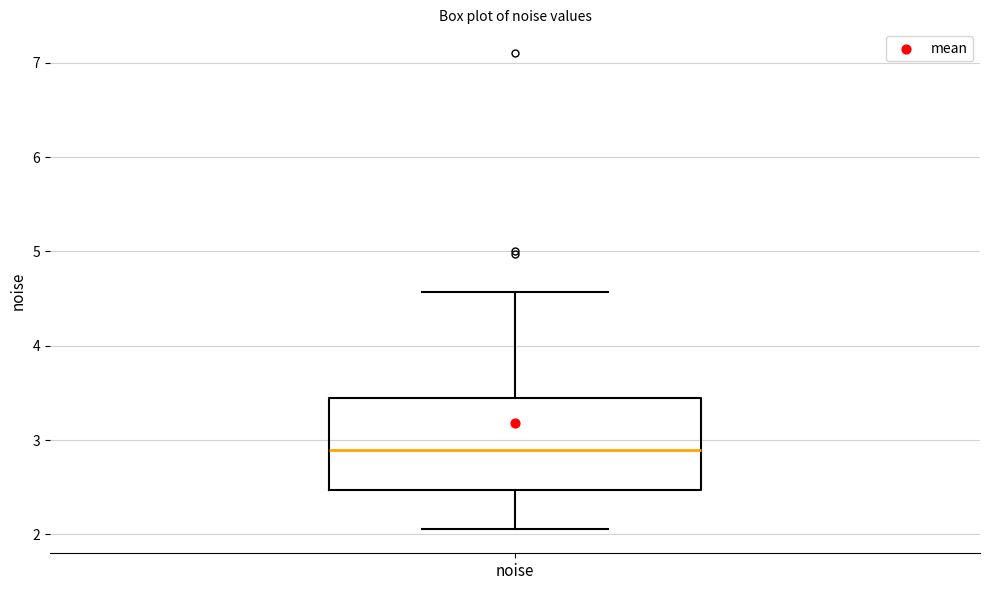

Transcribe this box plot: give where the median line is, the range the box spans, and where the two whiskers end, as read against the y-axis. The values are not printed on the chart, so give them approximately, as read against the axis.

median 2.9, box 2.5 to 3.4, whiskers 2.1 to 4.6